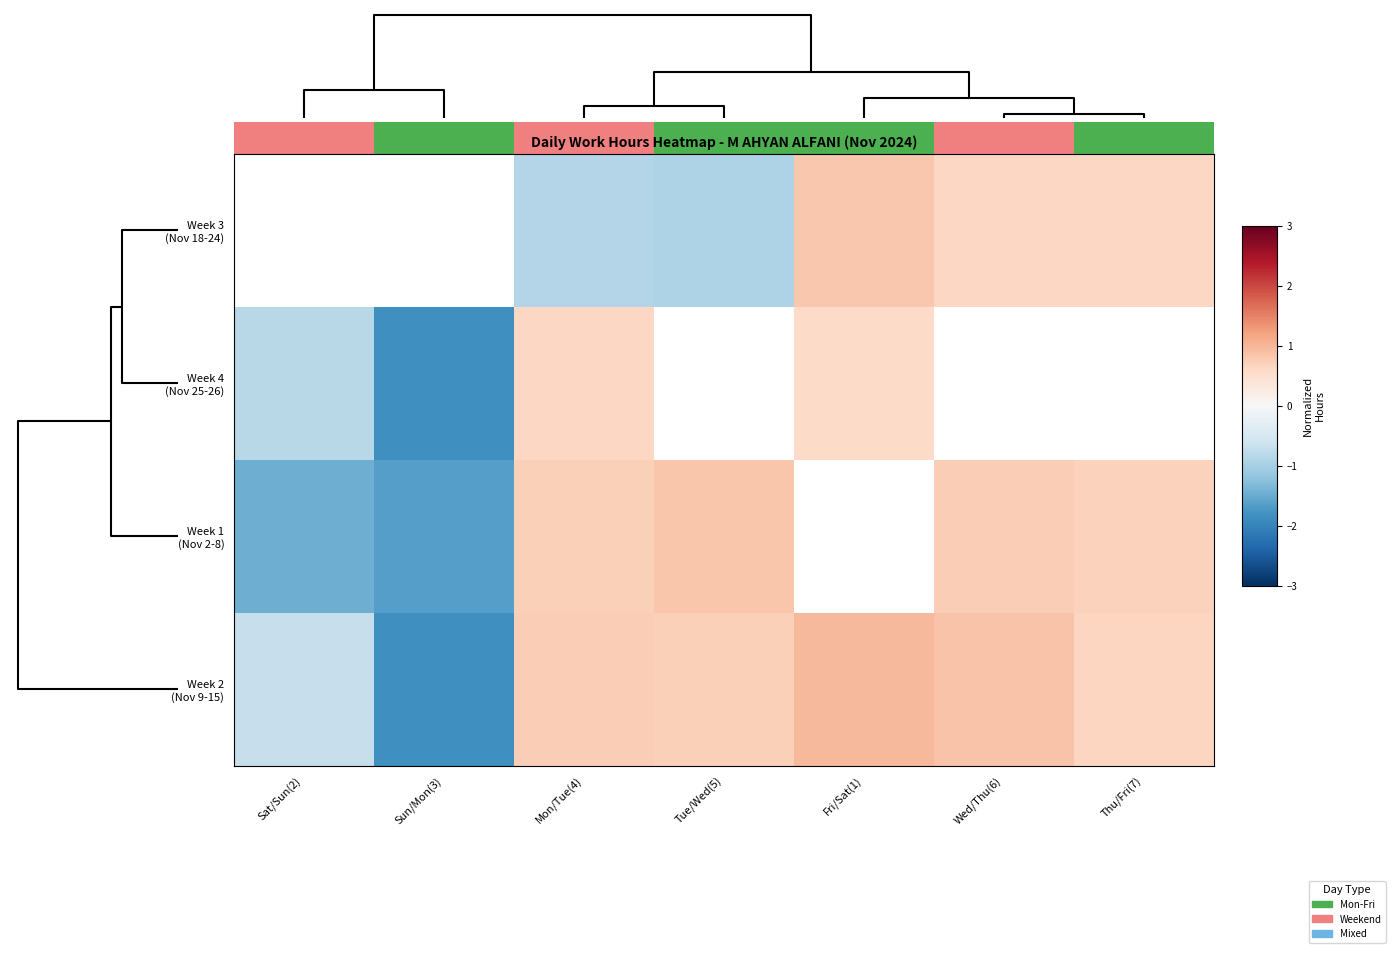

What is the difference between the Week 1 (Nov 2-8) values at Tue/Wed(5) and Thu/Fri(7)?

0.1